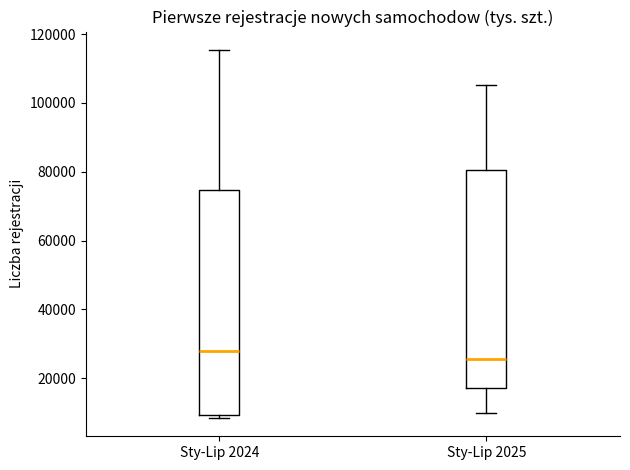

Reading left to right, transcribe this box plot: for each box, give where its median line is, the range the box spans, and where its two whiskers end, as read against the y-axis. The values are not printed on the chart, so give them approximately, as read against the axis.

Sty-Lip 2024: median 28000, box 10000 to 74000, whiskers 8000 to 116000
Sty-Lip 2025: median 26000, box 18000 to 80000, whiskers 10000 to 106000